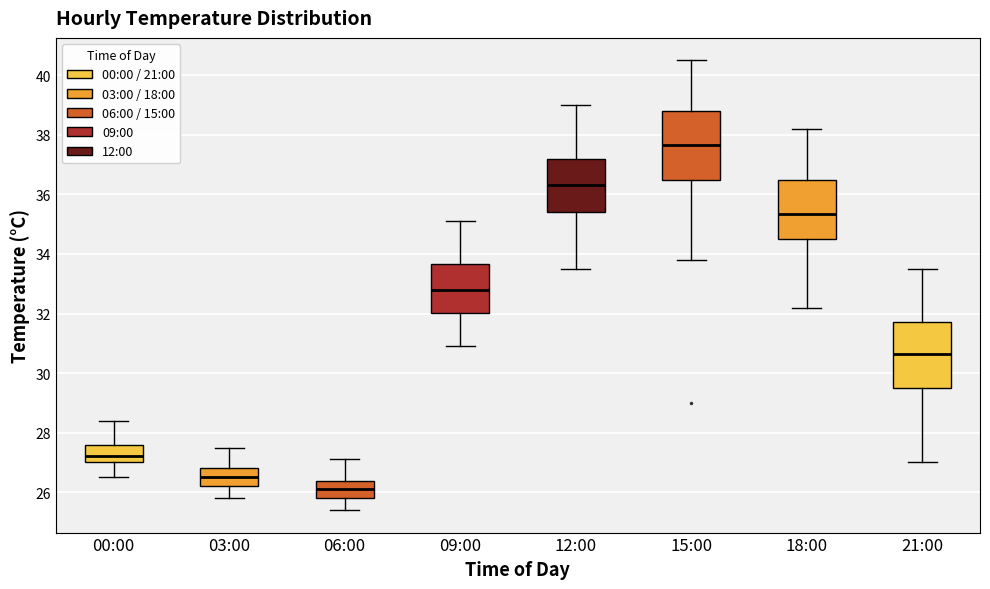

Reading left to right, transcribe this box plot: for each box, give where its median line is, the range the box spans, and where its two whiskers end, as read against the y-axis. The values are not printed on the chart, so give them approximately, as read against the axis.

00:00: median 27.2, box 27.0 to 27.6, whiskers 26.6 to 28.4
03:00: median 26.6, box 26.2 to 26.8, whiskers 25.8 to 27.6
06:00: median 26.2, box 25.8 to 26.4, whiskers 25.4 to 27.2
09:00: median 32.8, box 32.0 to 33.6, whiskers 31.0 to 35.2
12:00: median 36.4, box 35.4 to 37.2, whiskers 33.6 to 39.0
15:00: median 37.6, box 36.6 to 38.8, whiskers 33.8 to 40.6
18:00: median 35.4, box 34.6 to 36.6, whiskers 32.2 to 38.2
21:00: median 30.6, box 29.6 to 31.8, whiskers 27.0 to 33.6